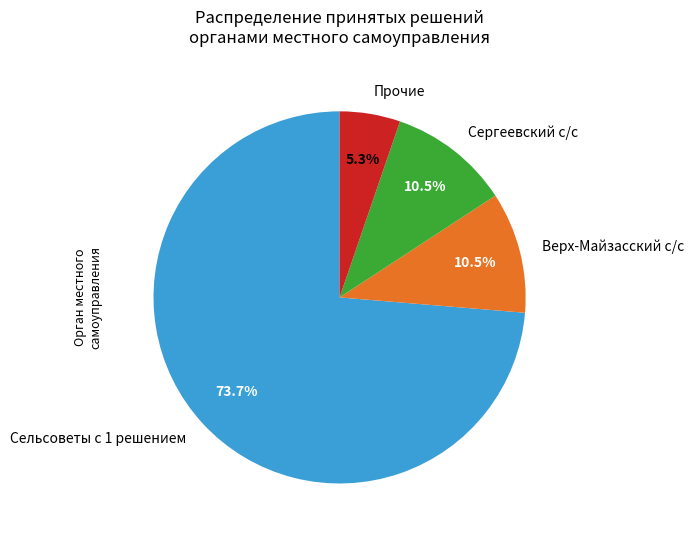

Is the sum of Сельсоветы с 1 решением and Прочие greater than half?

Yes